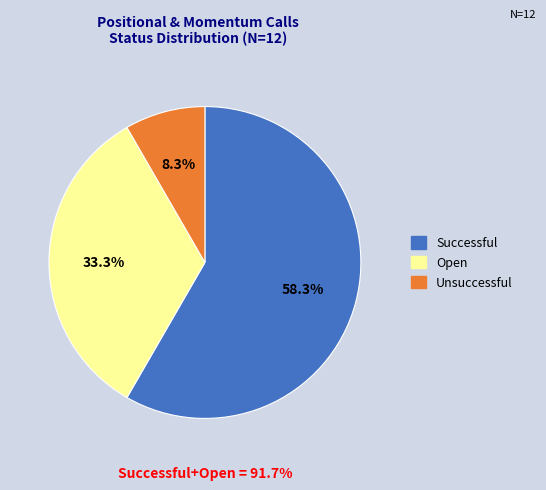

Is Successful the majority of the pie?

Yes